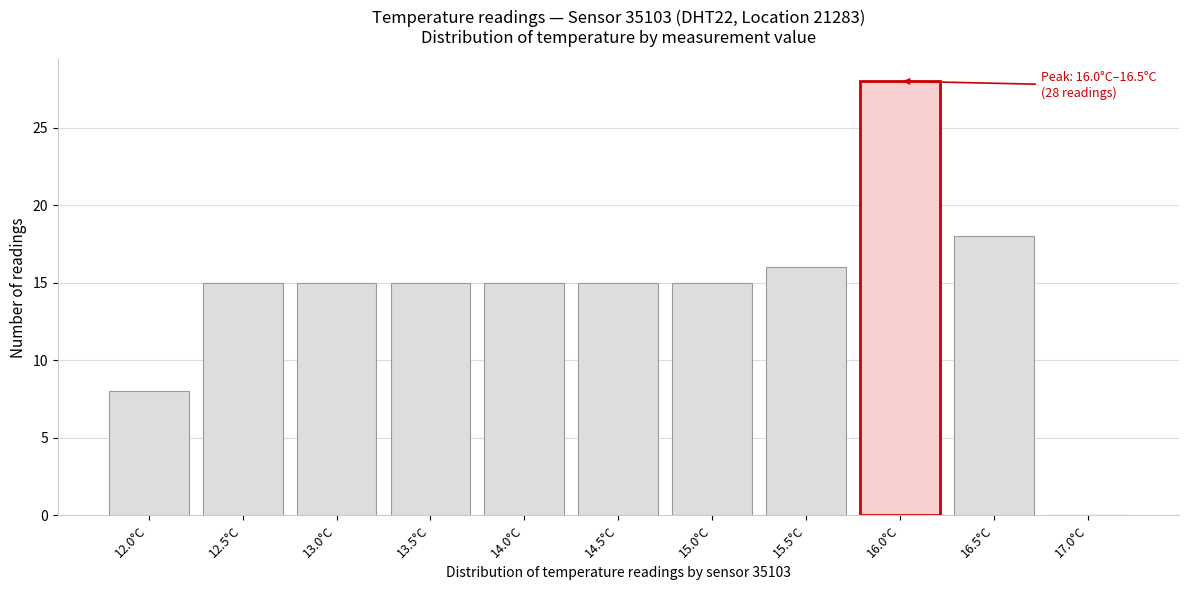

Reading left to right, list all the values displayed in this chart.

12.0°C=8	12.5°C=15	13.0°C=15	13.5°C=15	14.0°C=15	14.5°C=15	15.0°C=15	15.5°C=16	16.0°C=28	16.5°C=18	17.0°C=0